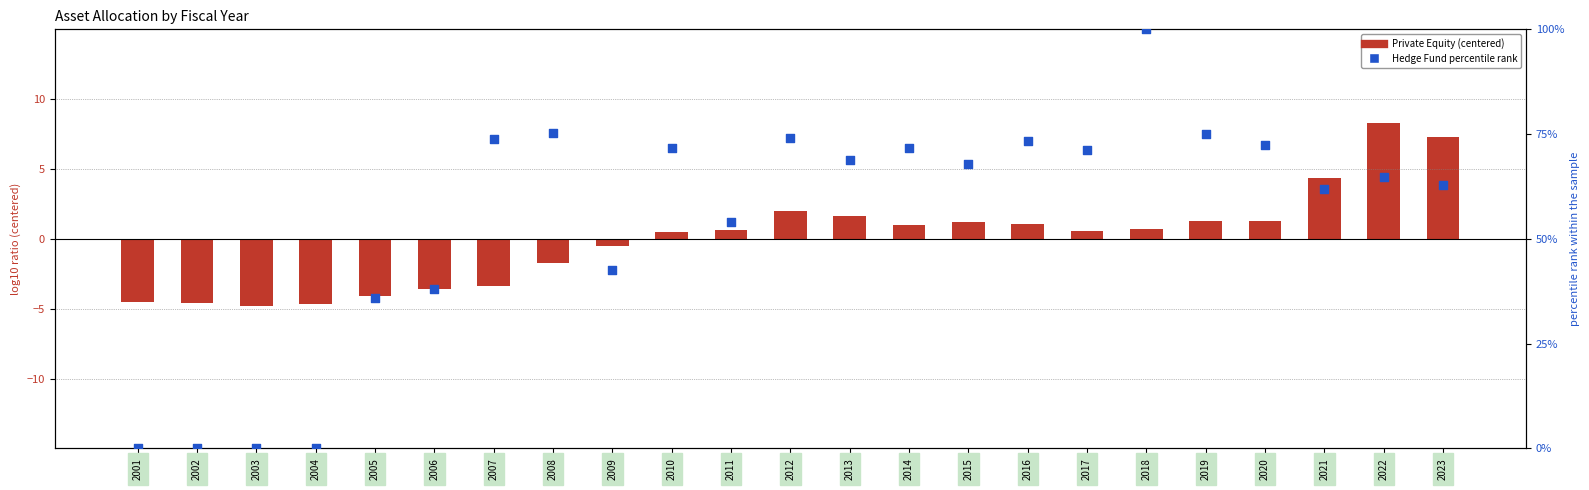

What are all the series names shown in the legend?

Private Equity (centered), Hedge Fund percentile rank